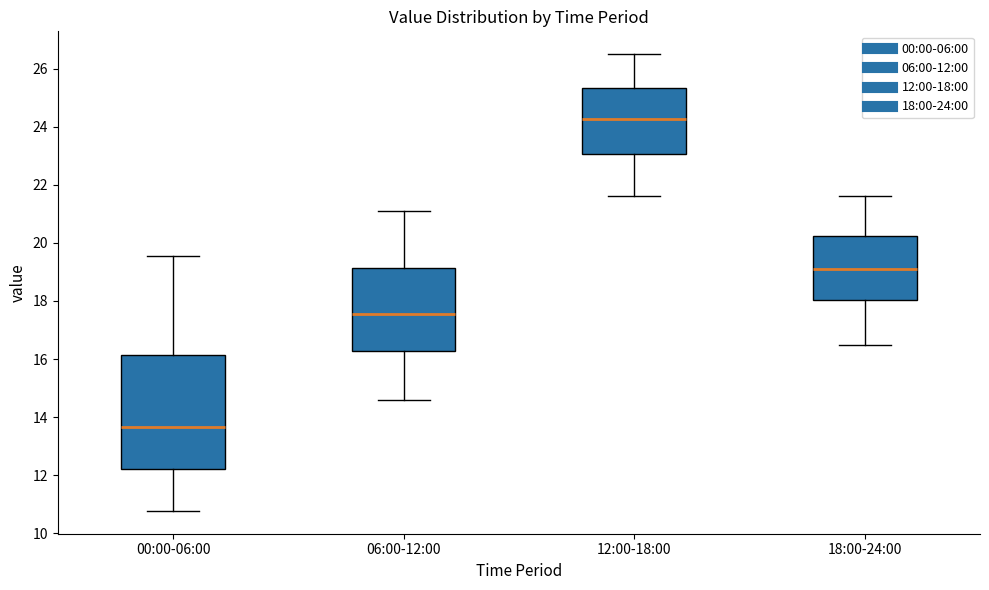

Where does the median line of the box for 18:00-24:00 sit on the y-axis? The values are not printed on the chart, so give them approximately, as read against the axis.

19.2